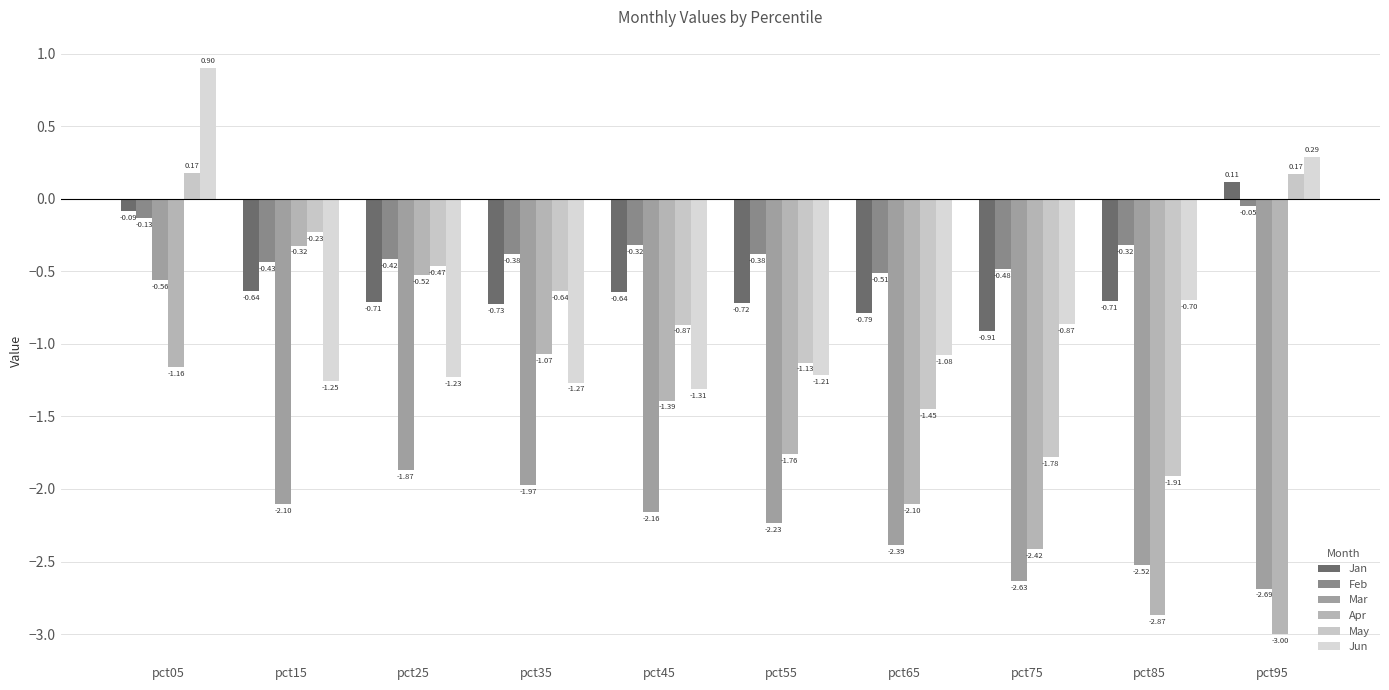

Which label corresponds to the largest value in the chart?

pct05